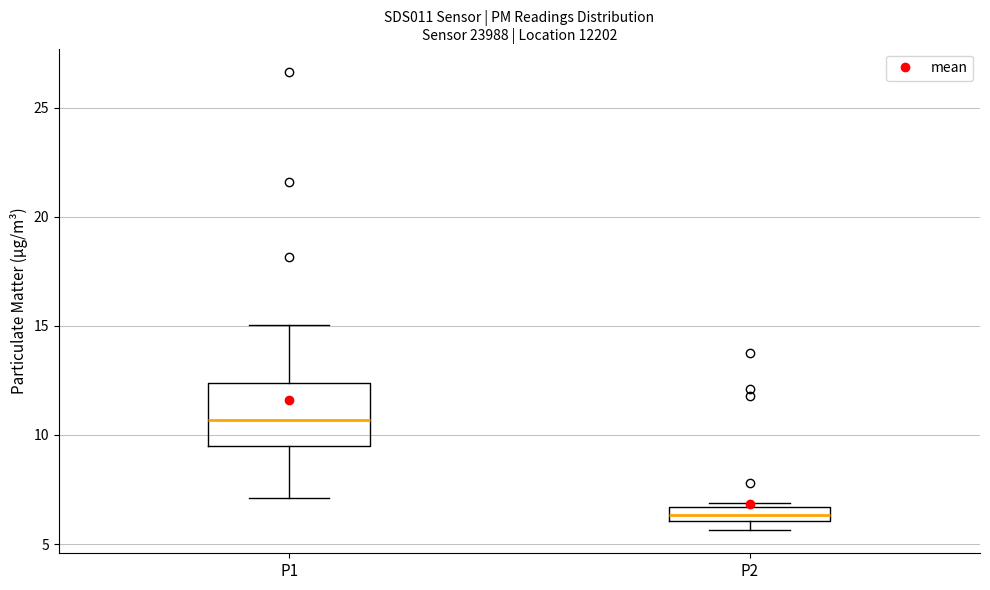

Which box's median line is the highest?

P1